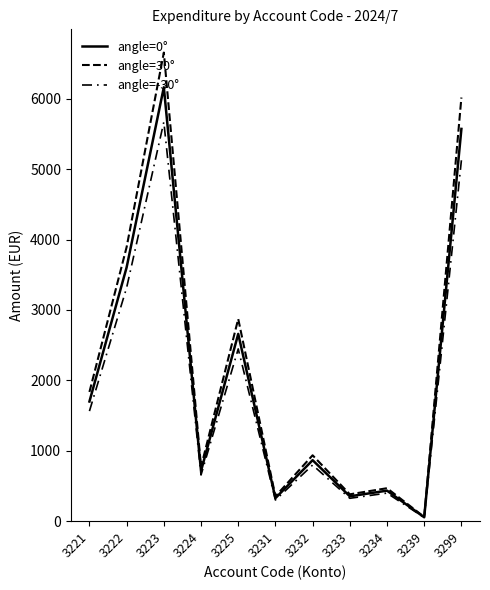

What is the difference between the angle=30° values at 3224 and 3234?

301.7